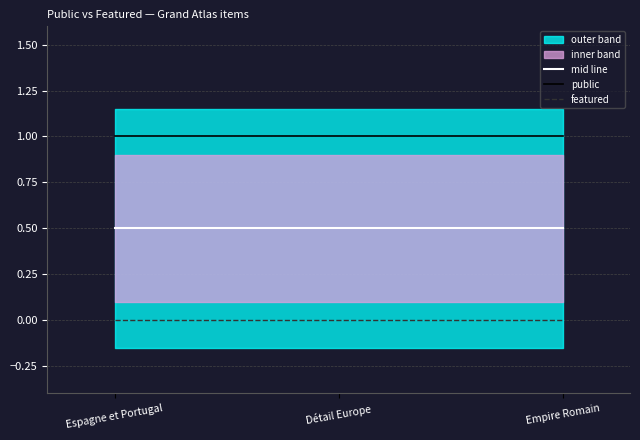

List the series in order of their peak value, lowest first.

featured, mid line, public